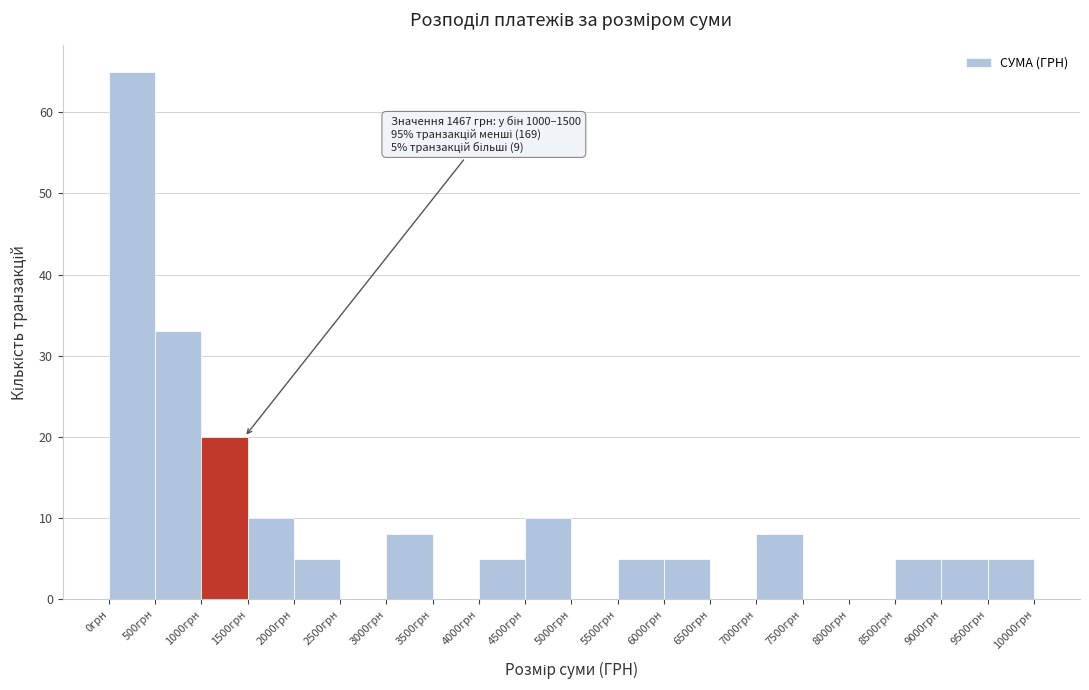

Over which range of the x-axis is the bar tallest?

0 to 500